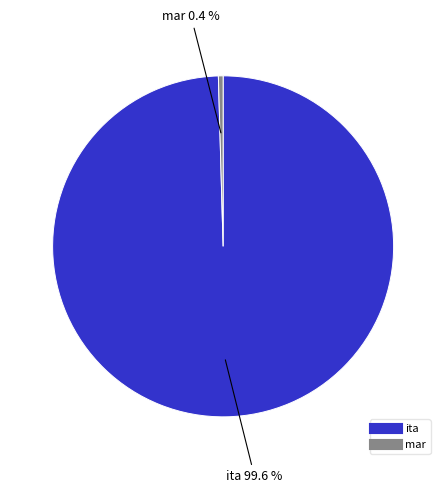

Which category has the smallest portion of the pie?

mar